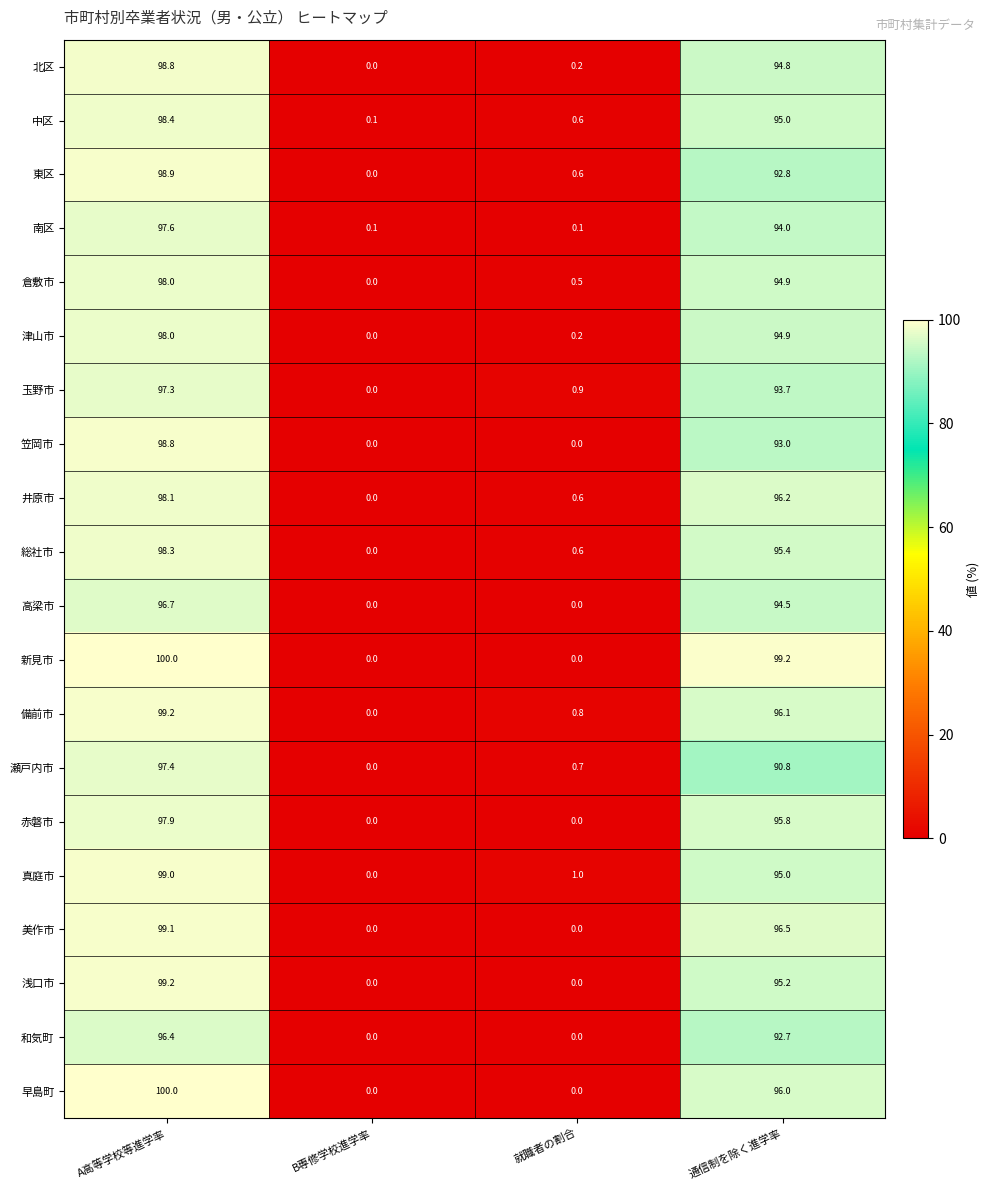

Which series has the largest total across all categories?

新見市